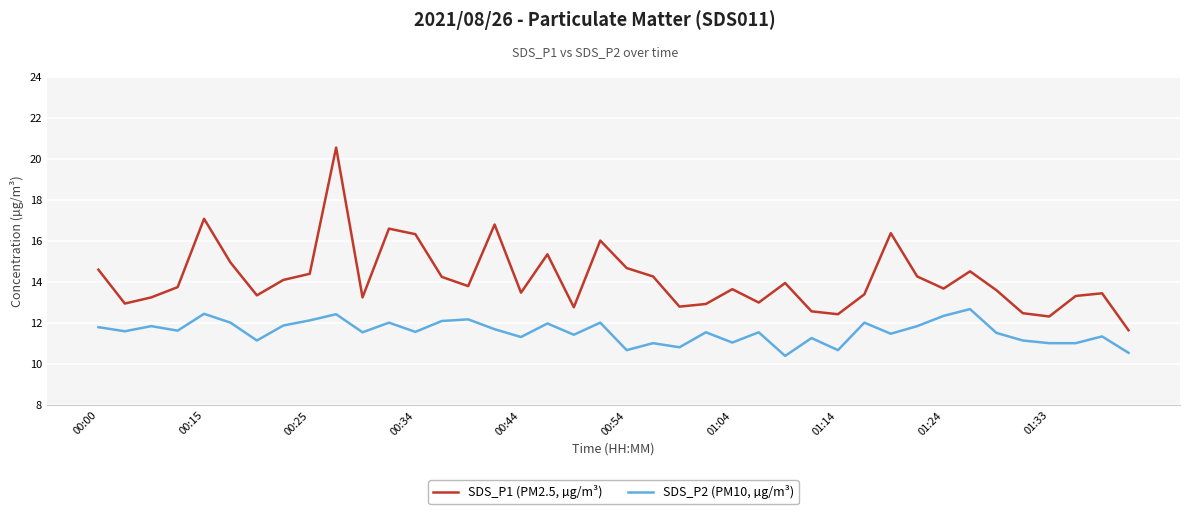

What is the difference between the maximum and minimum values in the SDS_P1 (PM2.5, µg/m³) series?

8.9